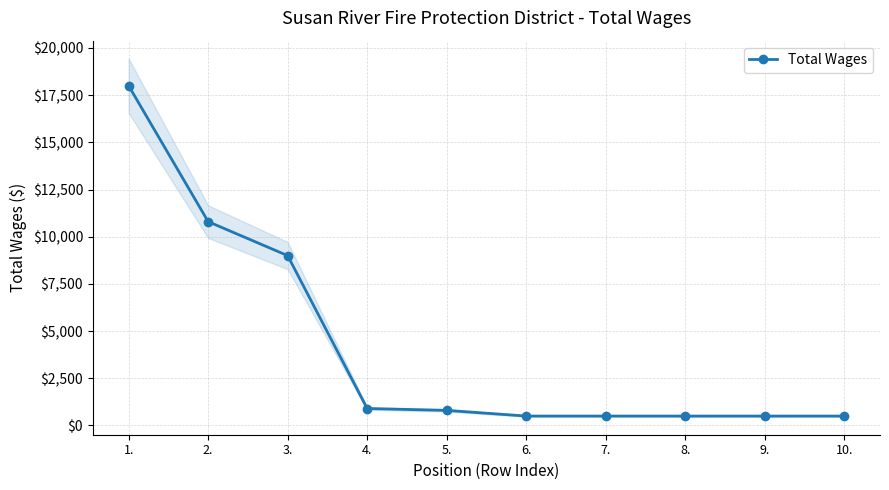

Where does the data first go above 800?

1.